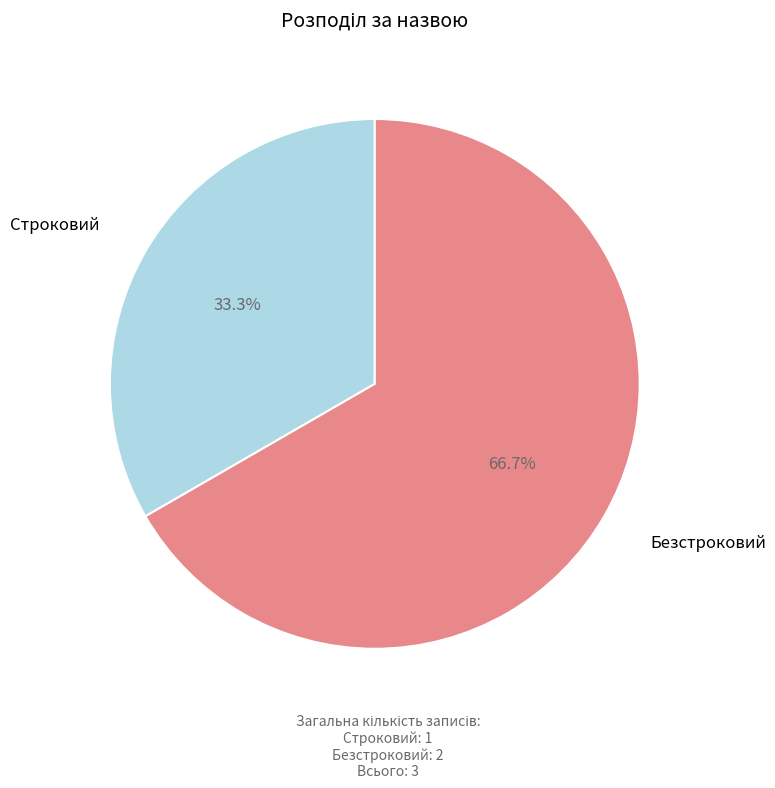

What is the ratio of the value at Строковий to the value at Безстроковий?

0.5